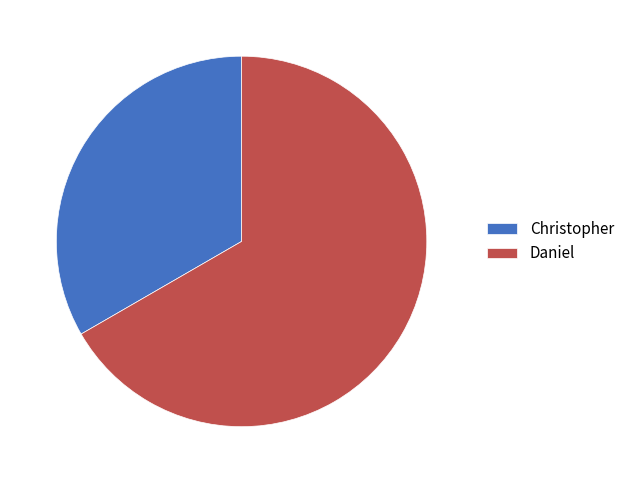

Approximately how many times larger is the value at Christopher compared to Daniel?

0.5